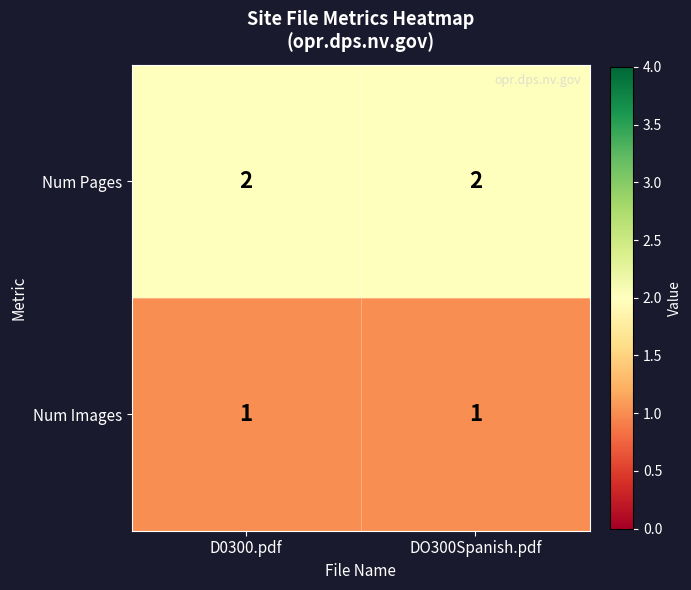

Reading left to right, list all the values displayed in this chart.

Num Pages: 2	2
Num Images: 1	1